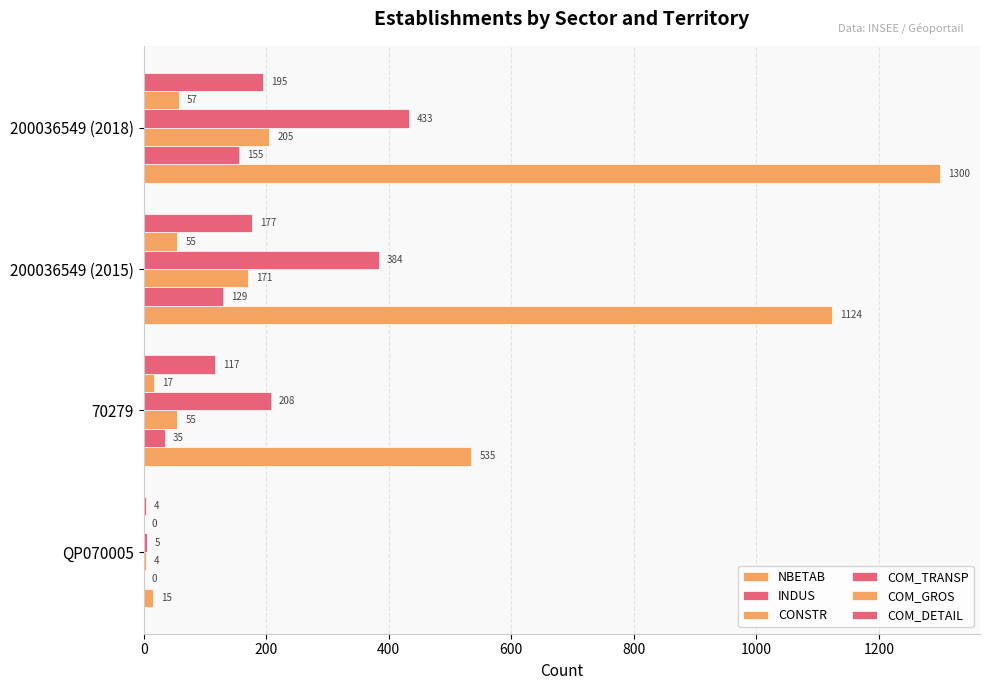

What is the value of the NBETAB bar at the 4th from the left?

1300